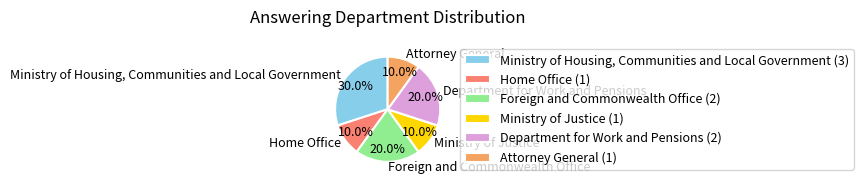

What percentage is the Ministry of Housing, Communities and Local Government slice, to the nearest percent?

30%